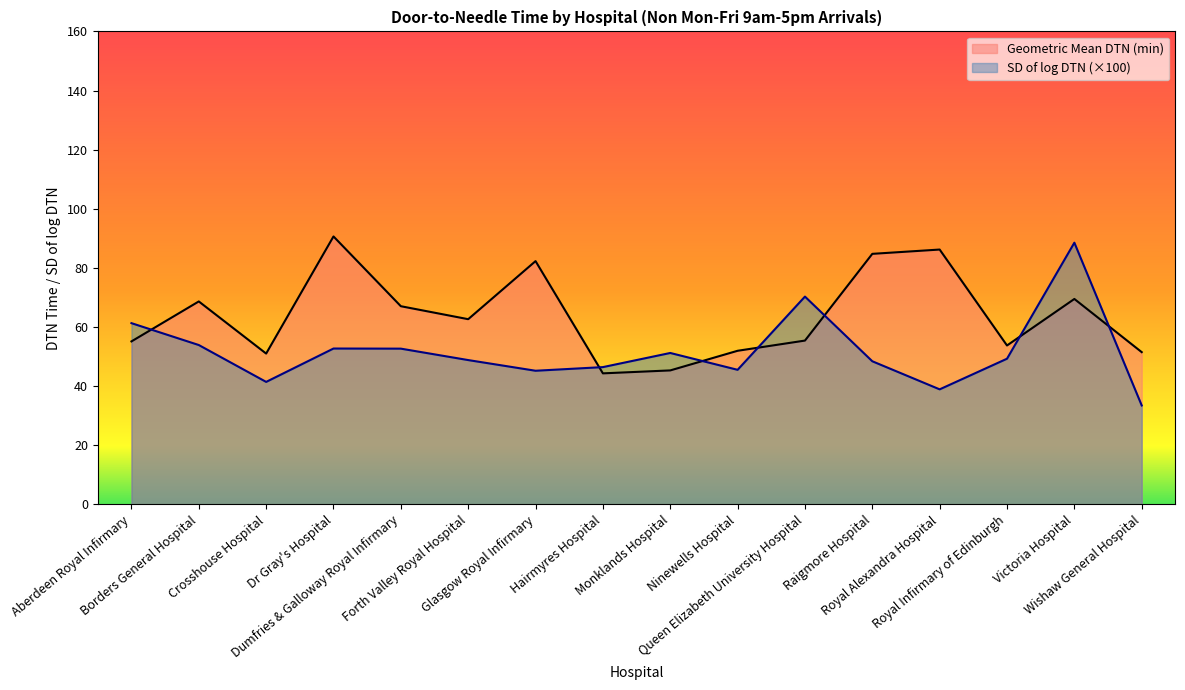

Does the chart have visible grid lines?

No